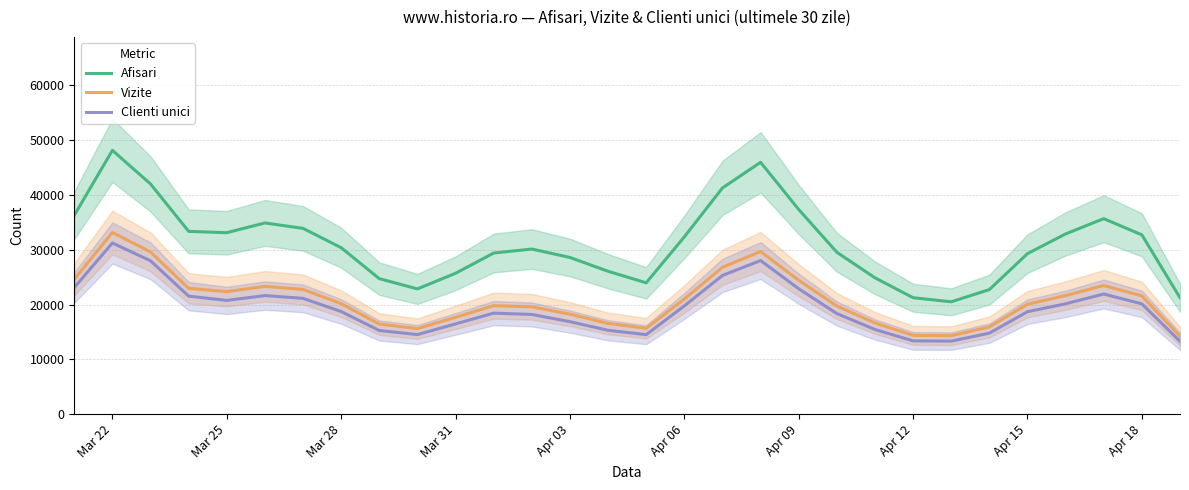

What is the highest value of the Vizite series?

33162.7